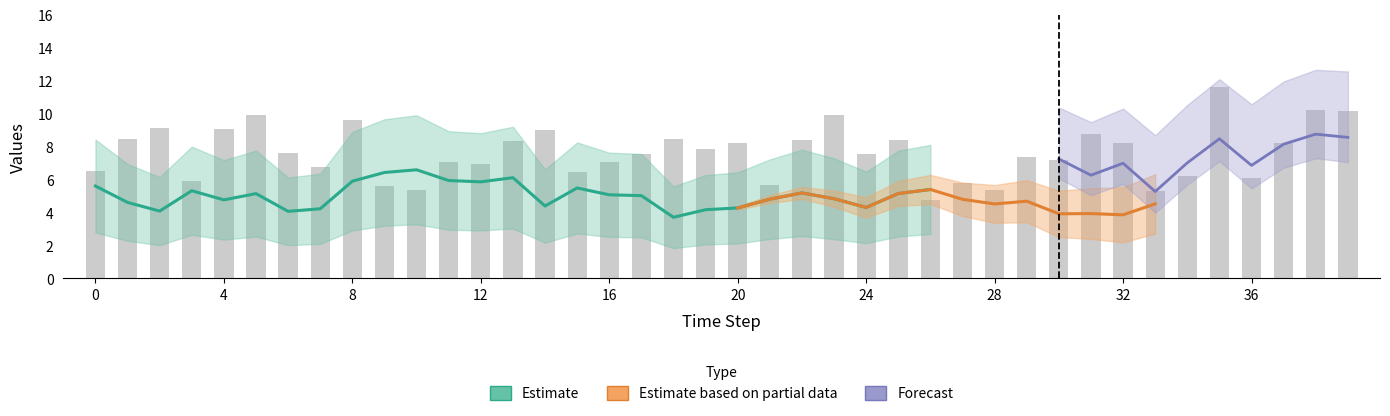

What is the label of the 13th bar from the left?

12